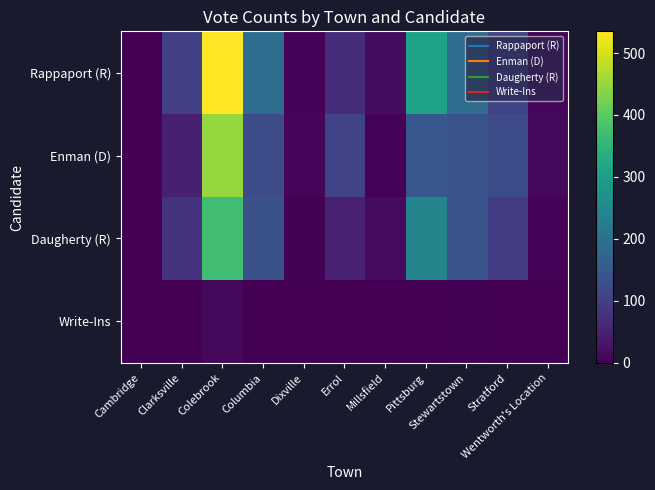

How many data points does each series have?

11